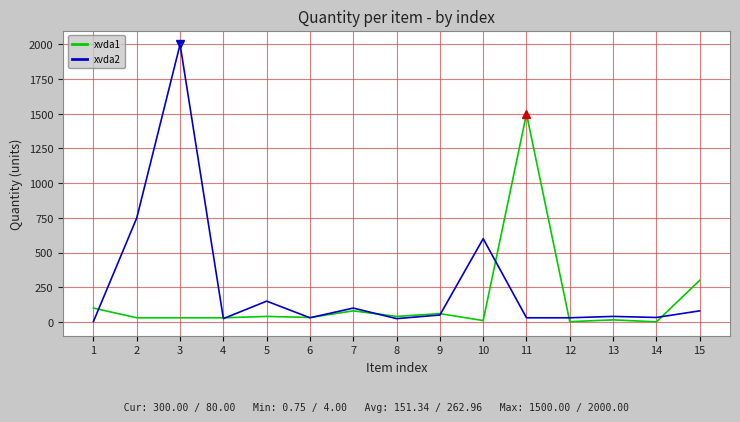

After their last crossing, which series has the higher values: xvda2 or xvda1?

xvda1